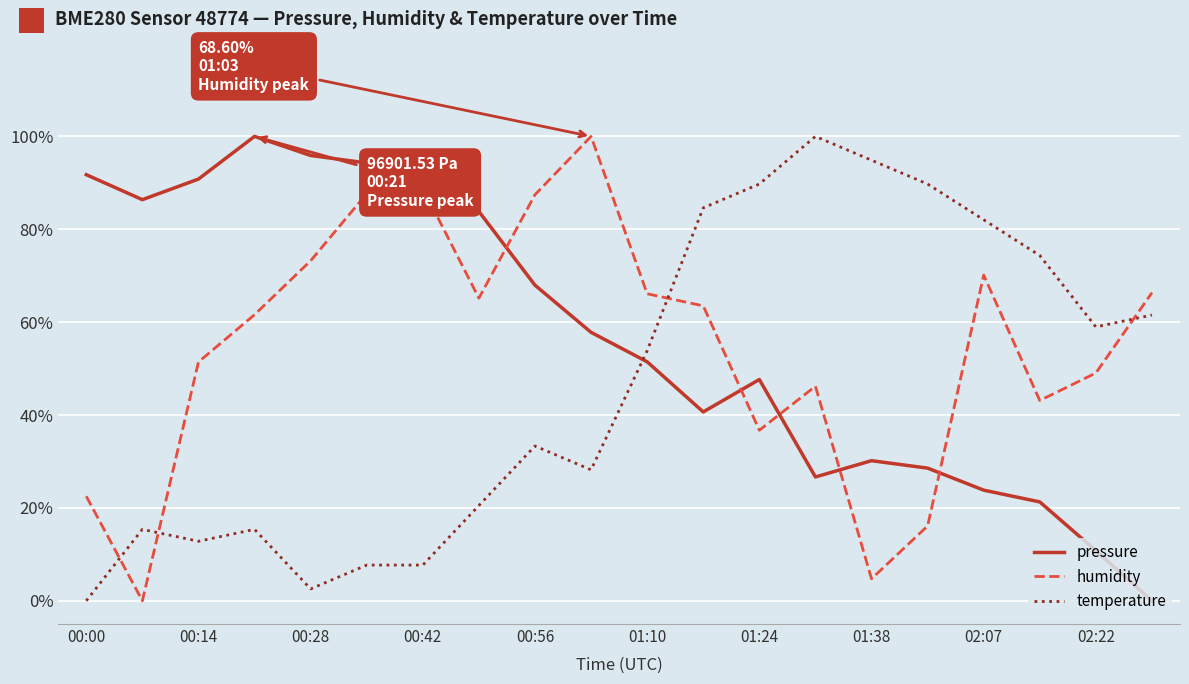

What is the greatest value displayed?

100.0